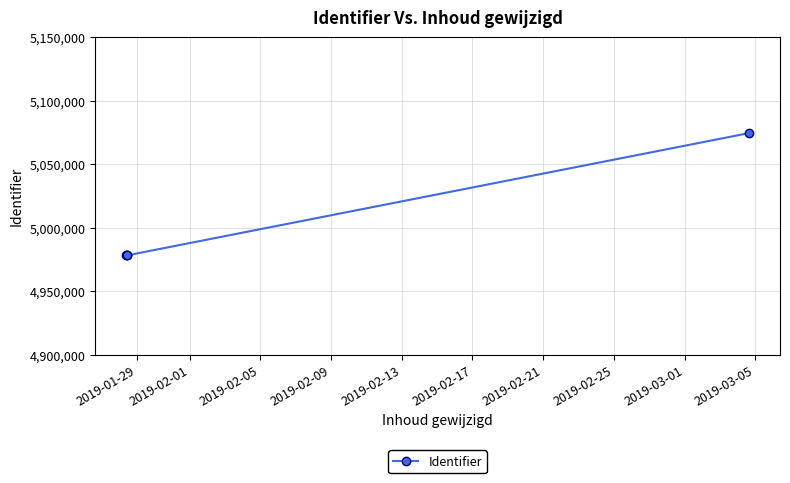

How many categories are shown in the chart?

4